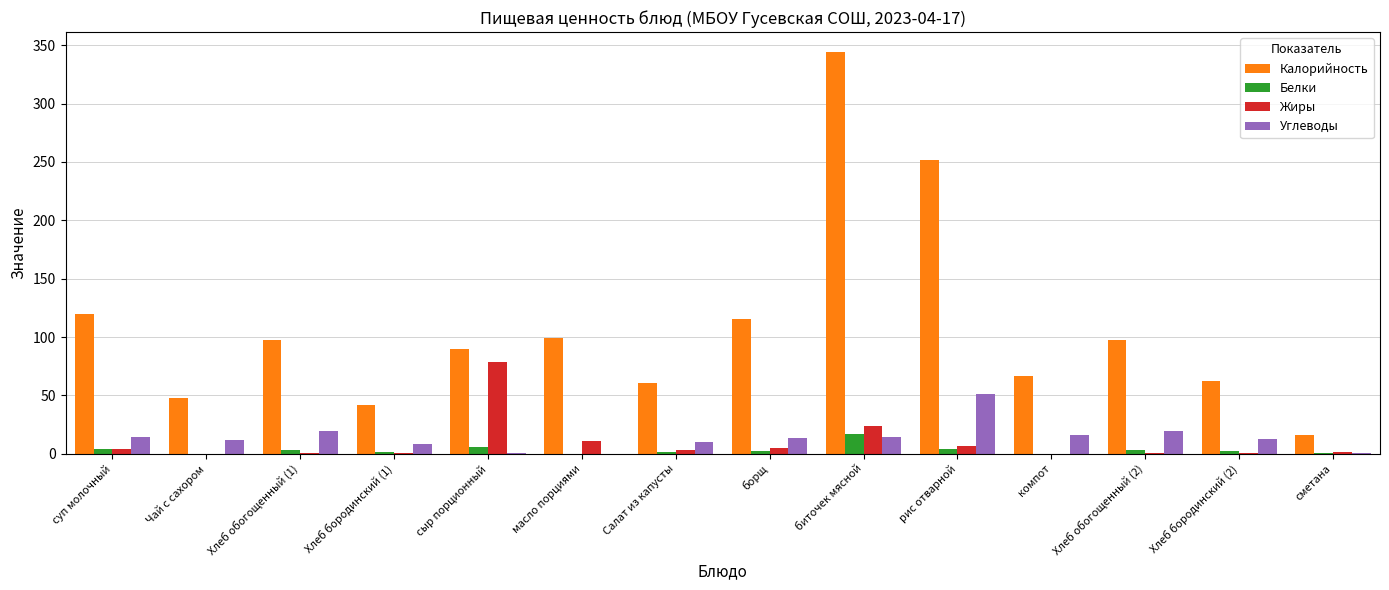

What is the average value of the Жиры series?

9.7